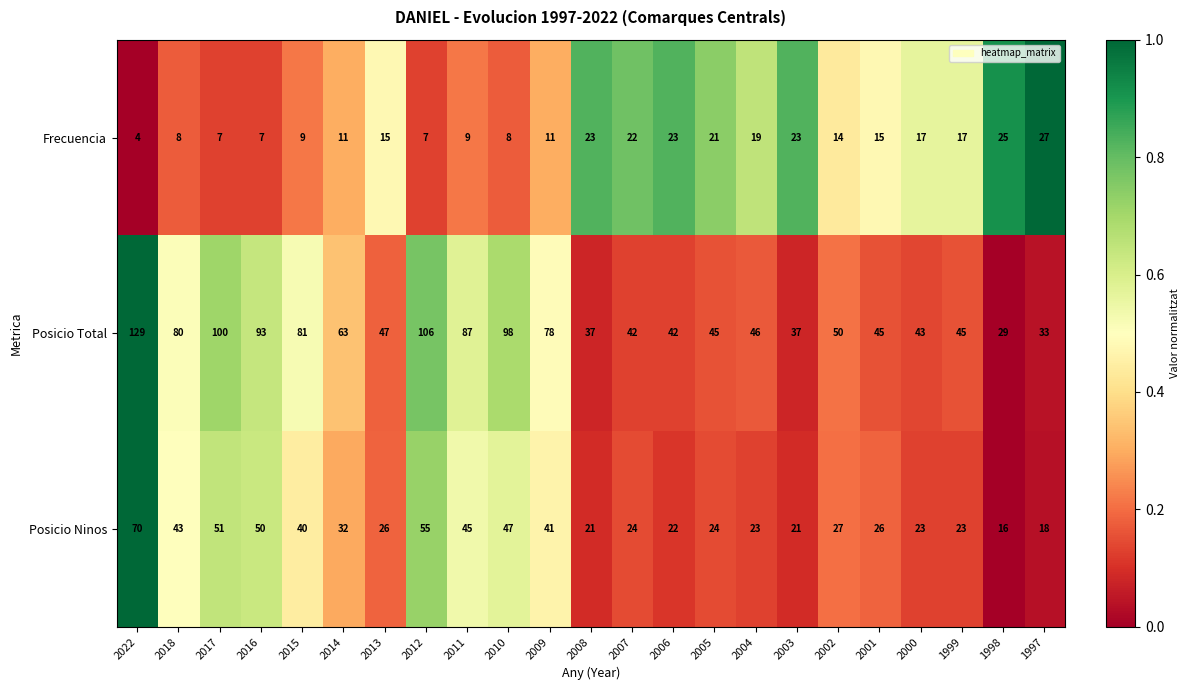

What is the sum of the Posicio Ninos values at 2015 and 2016?

90